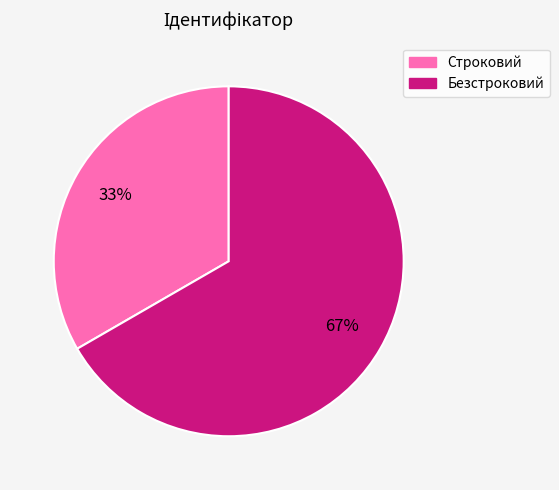

Rank the categories by value from highest to lowest.

Безстроковий, Строковий